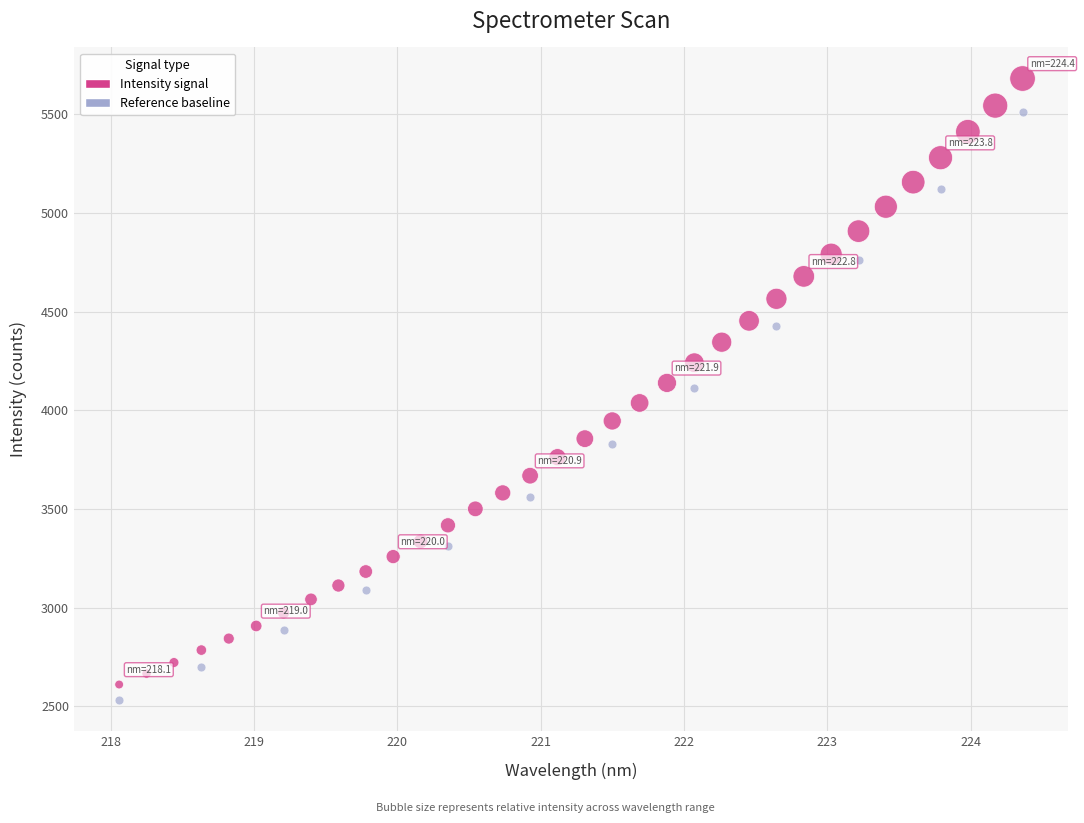

Which series contains the highest Y value?

Intensity signal